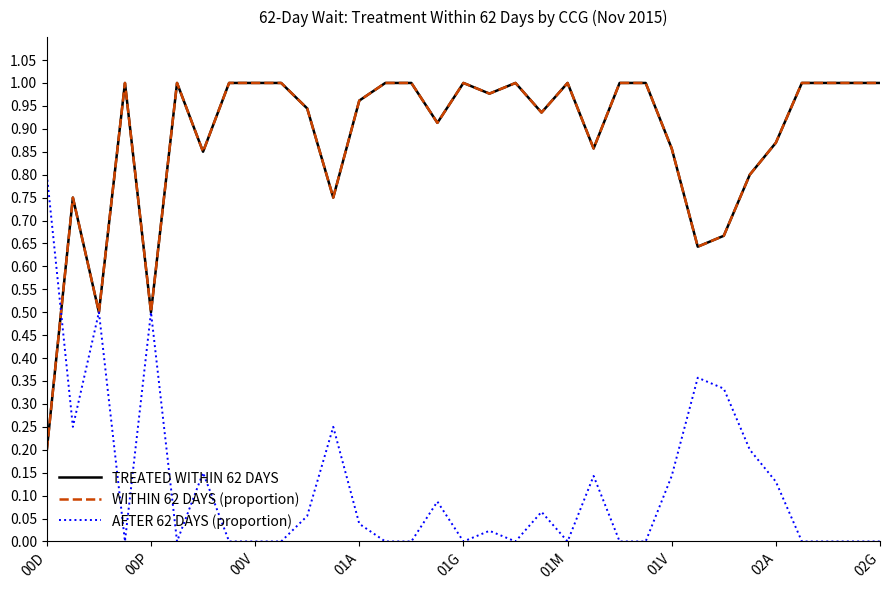

How many intersections are there between TREATED WITHIN 62 DAYS and AFTER 62 DAYS (proportion)?

1